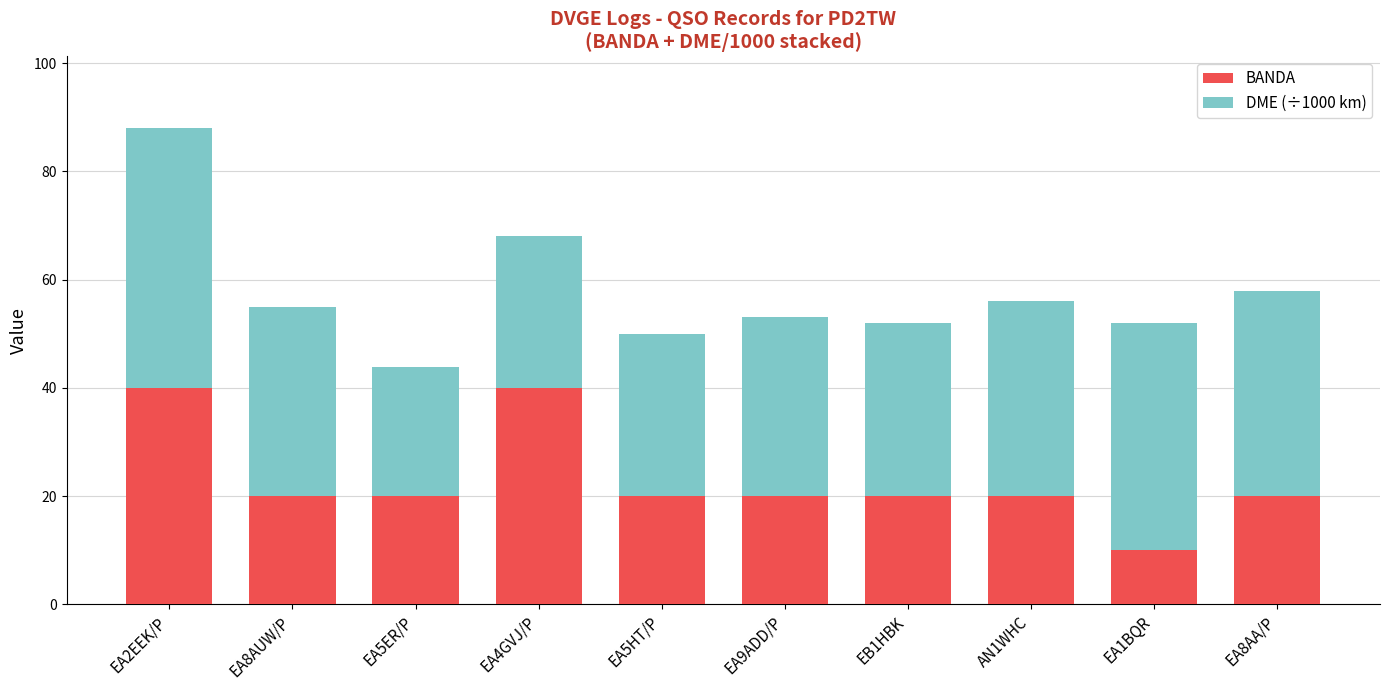

At which category is the sum across all series the highest?

EA2EEK/P